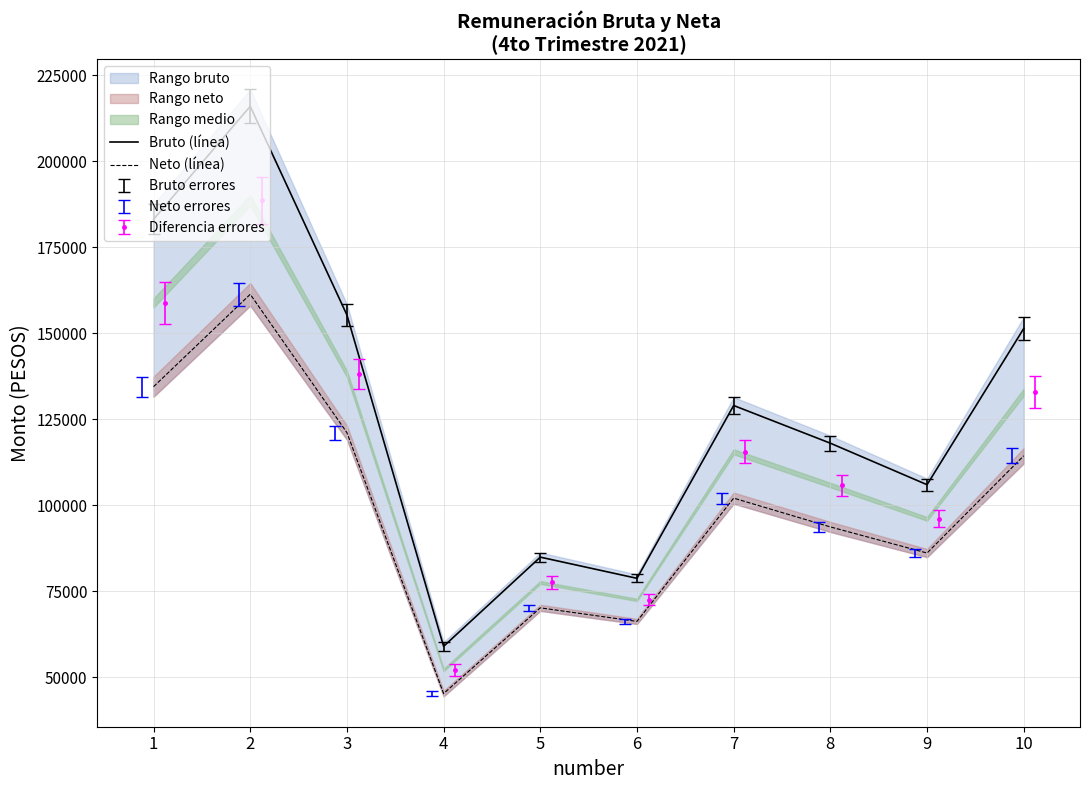

What is the approximate value of Neto (línea) at 4?

45197.0